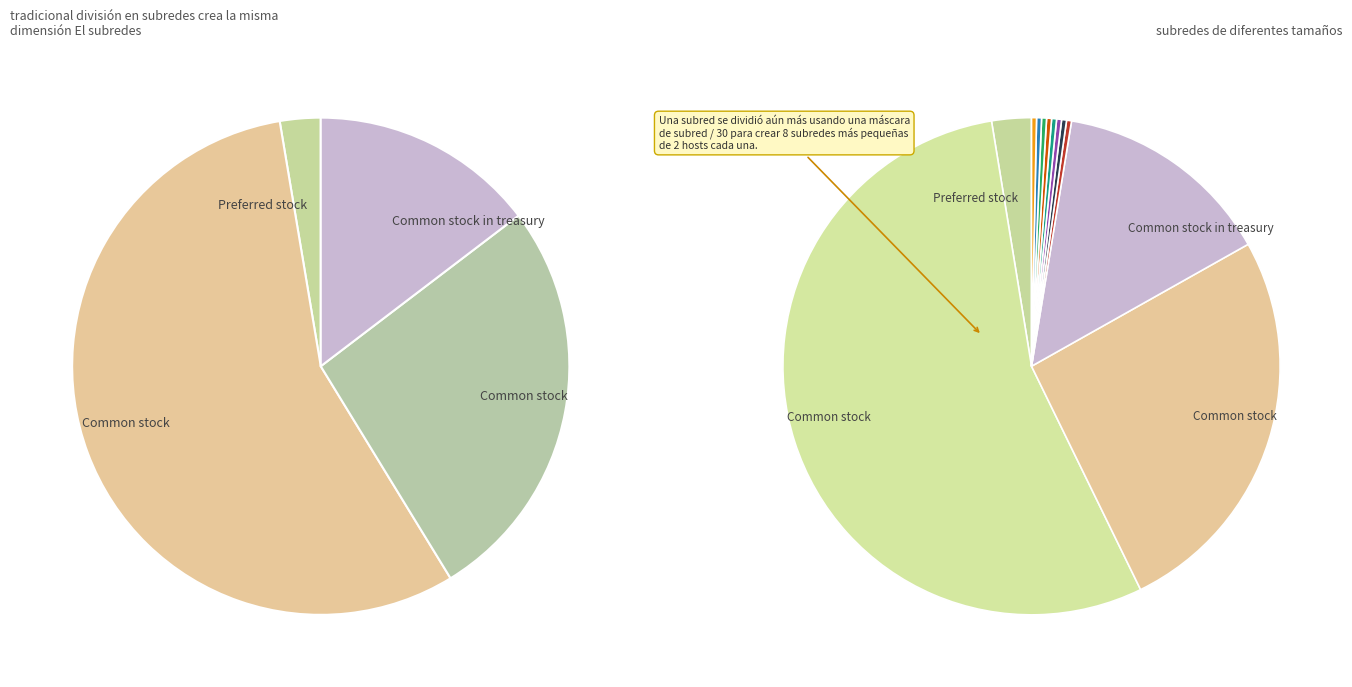

To the nearest percent, what is the difference between the Common stock, issued and Preferred stock, authorized slice percentages?

24%